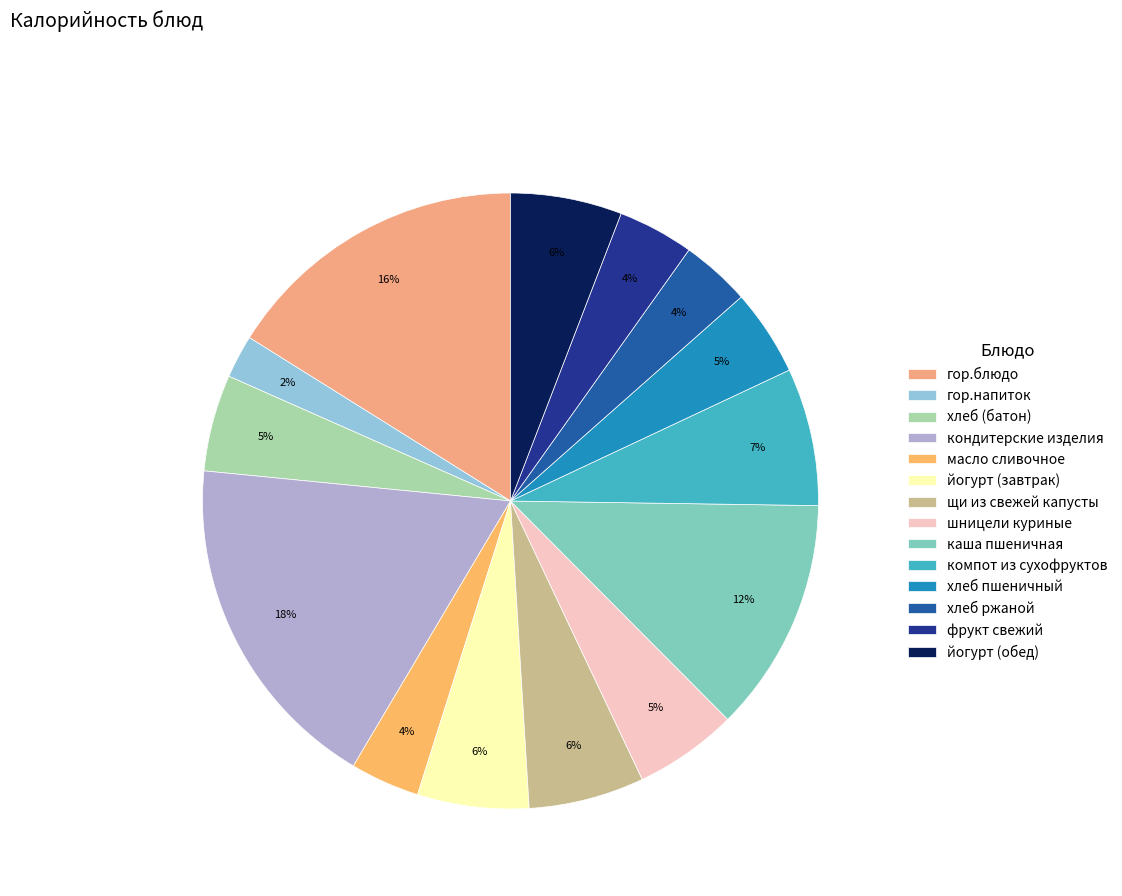

What percentage is the шницели куриные slice, to the nearest percent?

5%